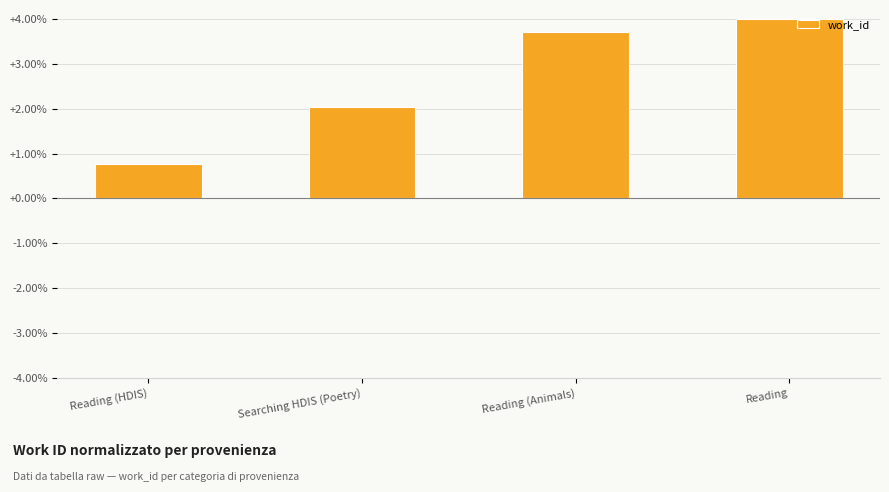

What is the average value?

2.6